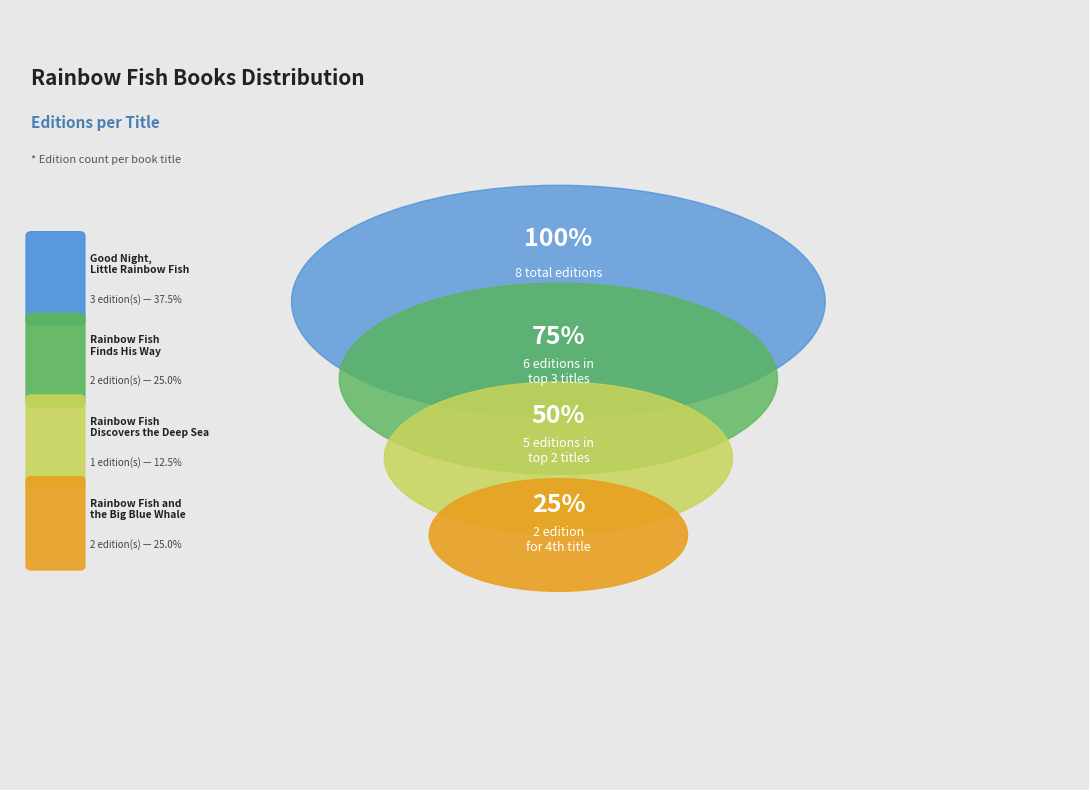

Which category has the smallest portion of the pie?

Rainbow Fish Discovers the Deep Sea